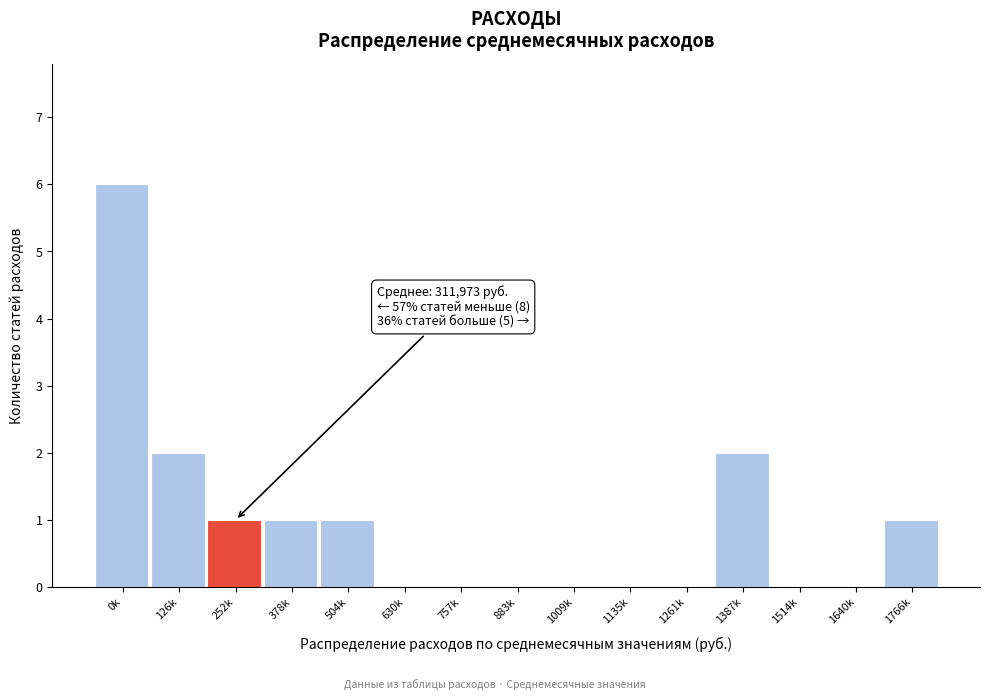

Reading right to left, transcribe all the data shown in this chart.

1766k=1	1640k=0	1514k=0	1387k=2	1261k=0	1135k=0	1009k=0	883k=0	757k=0	630k=0	504k=1	378k=1	252k=1	126k=2	0k=6